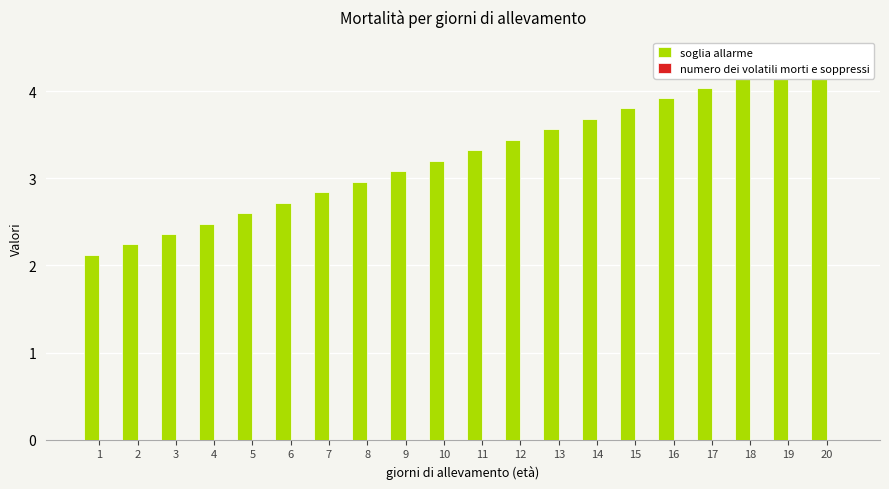

What is the approximate value of soglia allarme at 19?

4.3